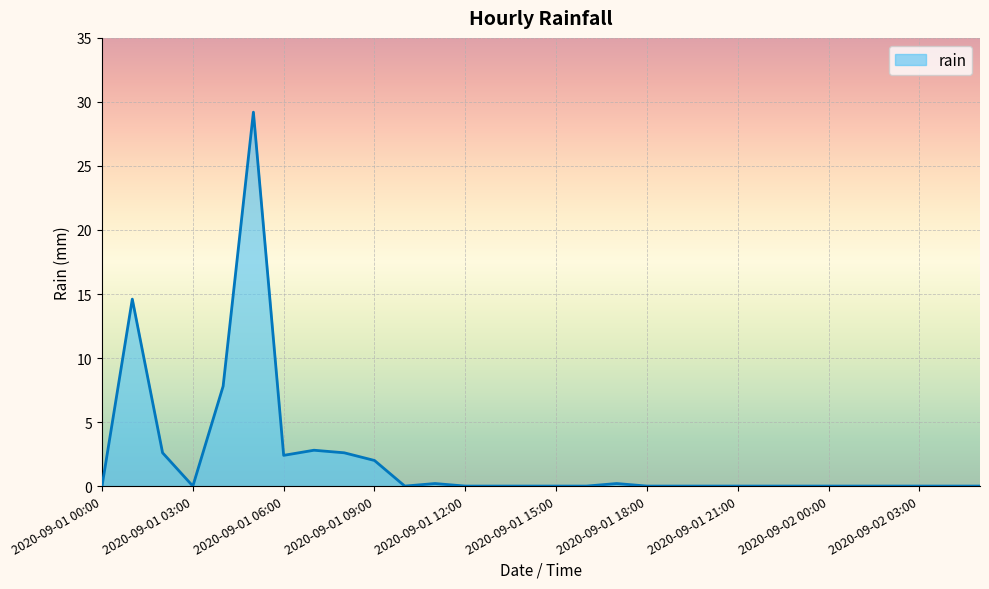

What is the greatest value displayed?

29.2